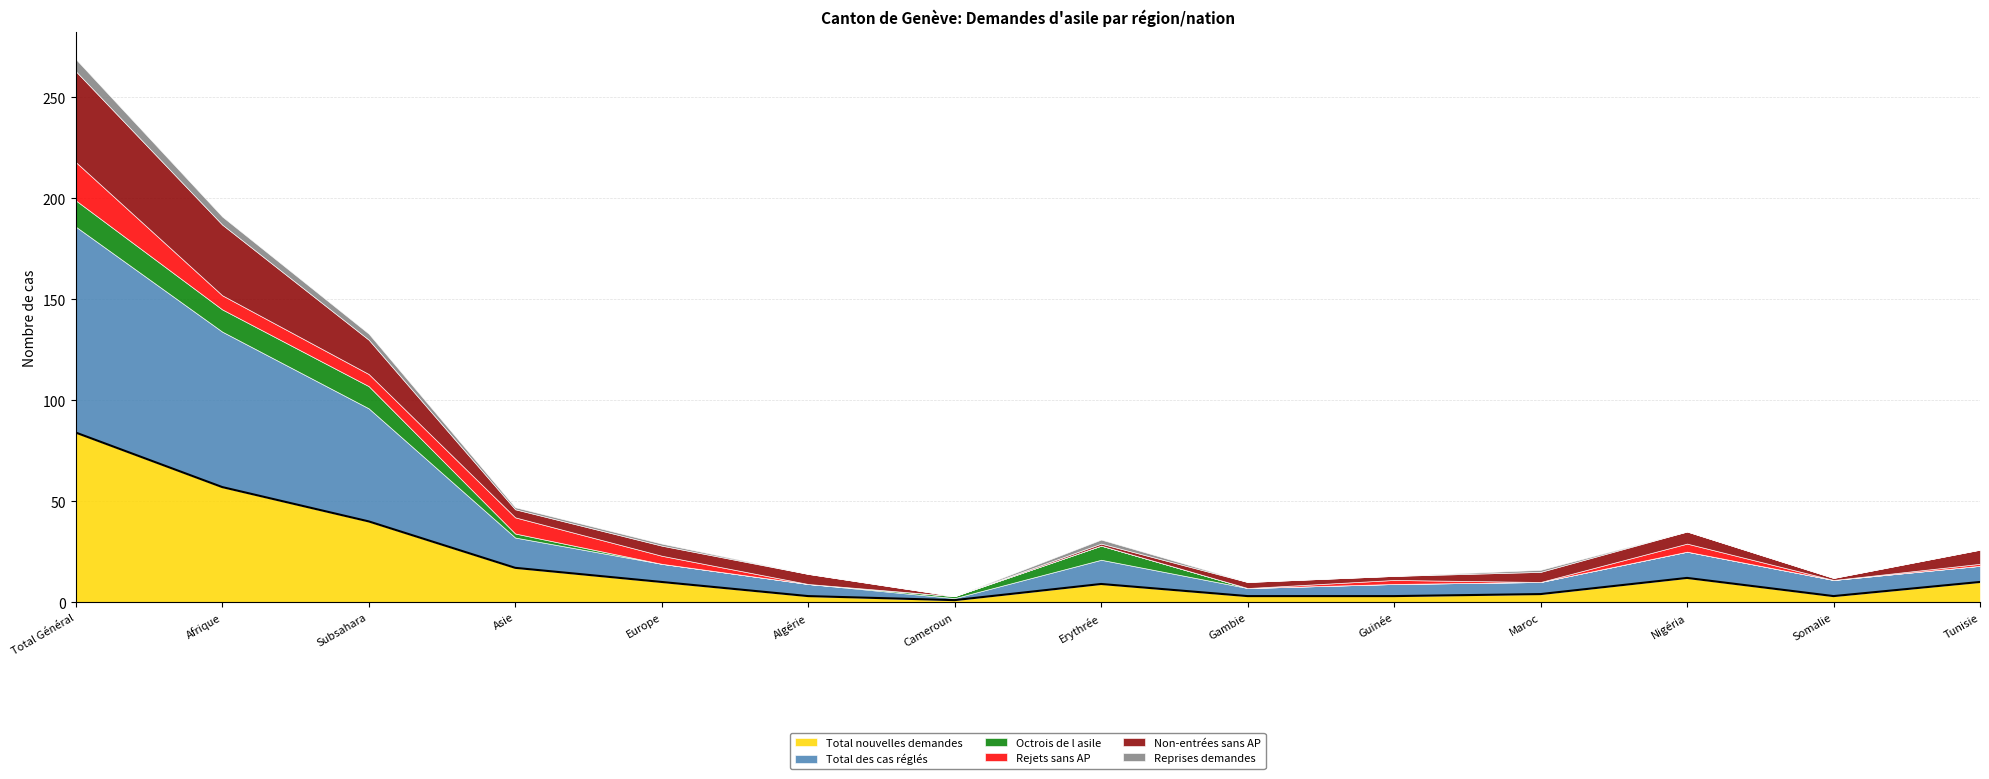

True or false: Octrois de l asile has a value of 11 at Erythrée.

False